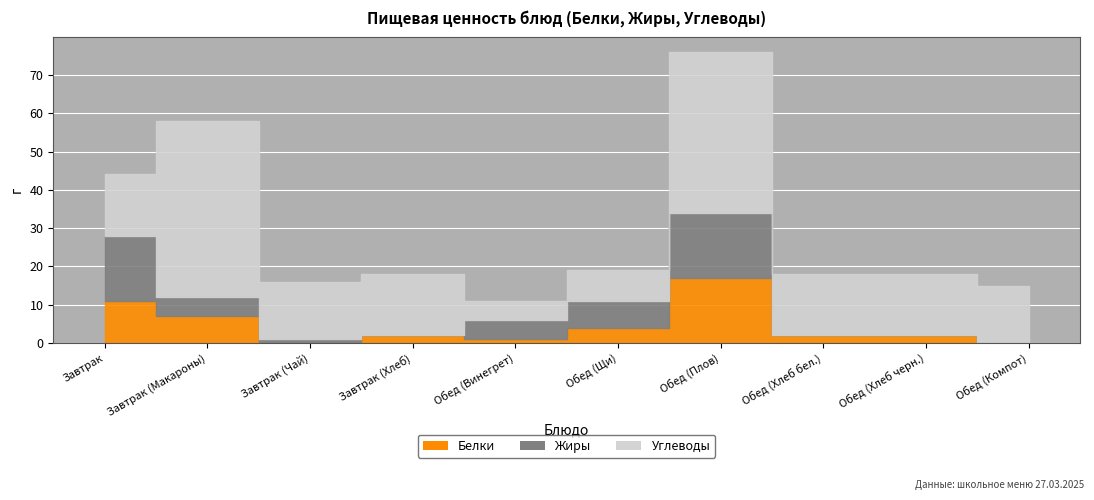

Which series has the largest total across all categories?

Углеводы